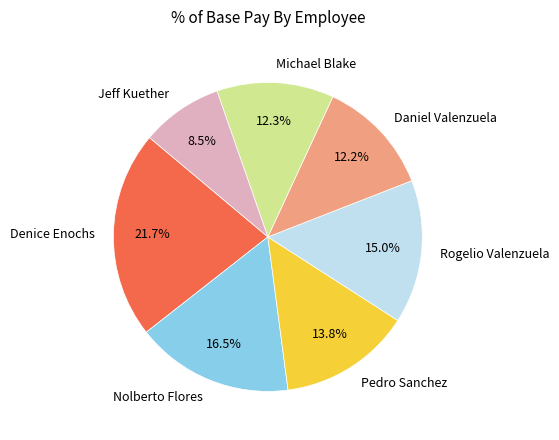

Count the number of slices in the pie.

7